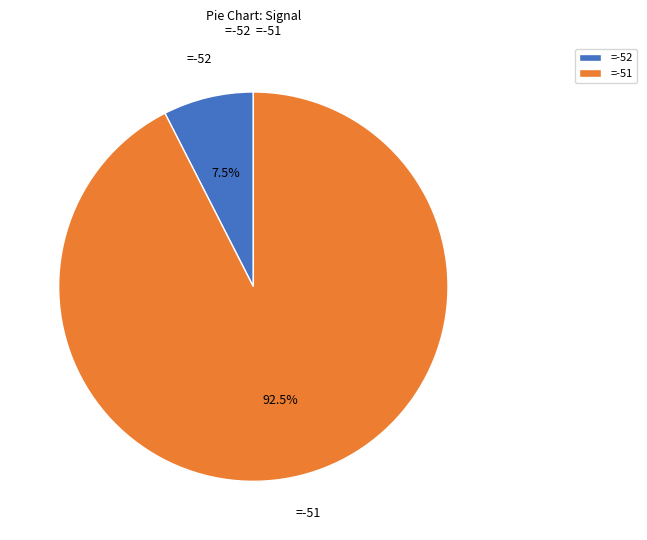

What is the largest slice in the pie chart?

=-51